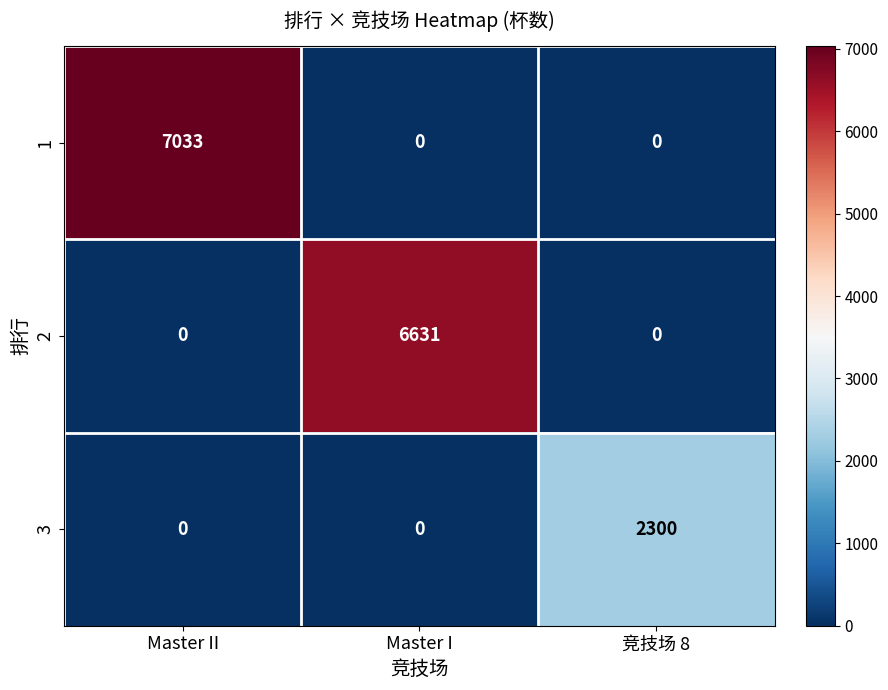

What is the spread (max minus min) of values at Master I?

6631